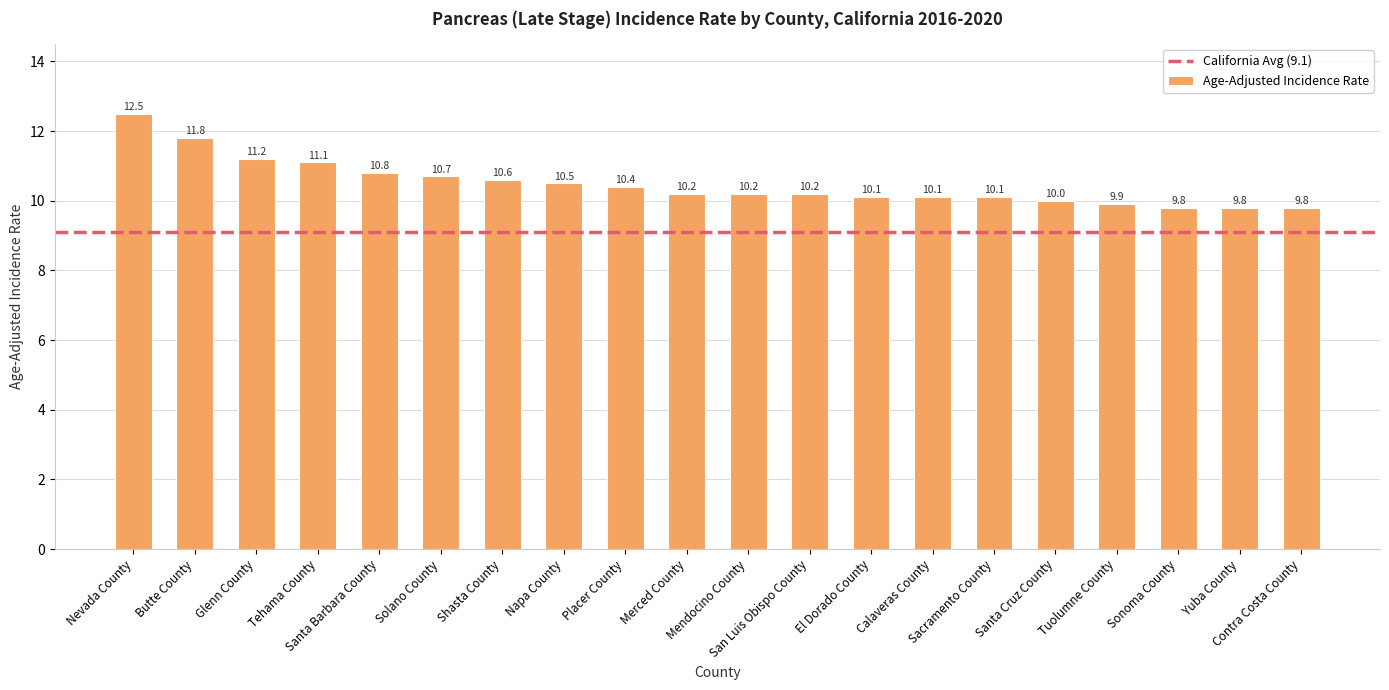

What is the value of the 7th bar from the left?

10.6